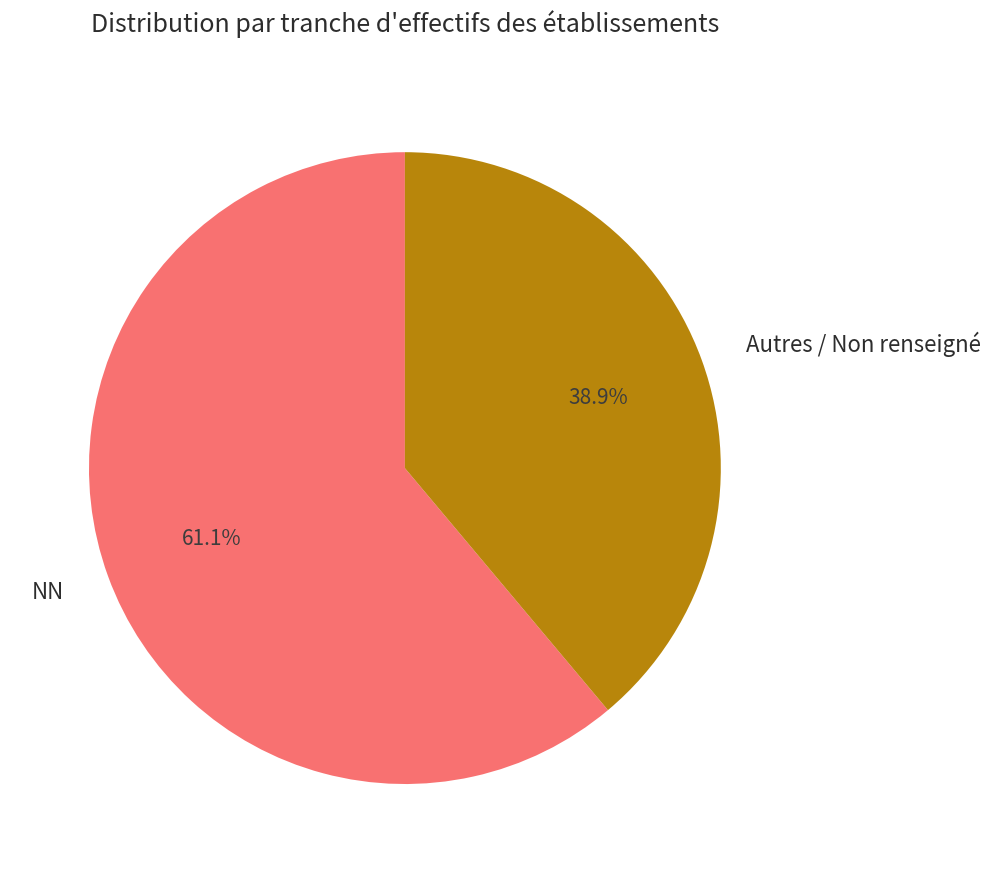

What portion of the pie excludes NN?

38.9%